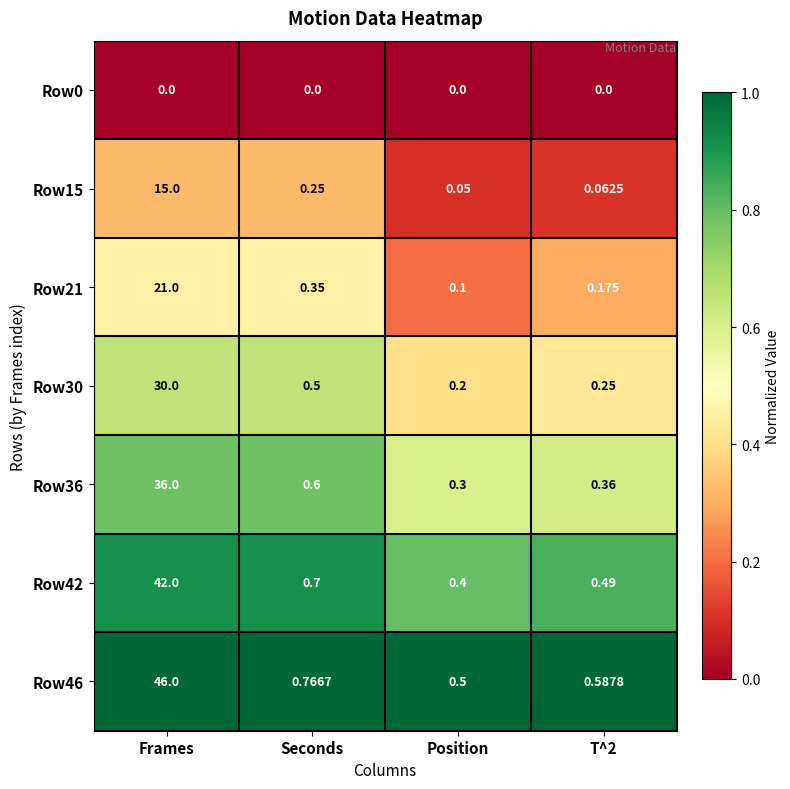

Which series changed the most between Position and T^2?

Row42